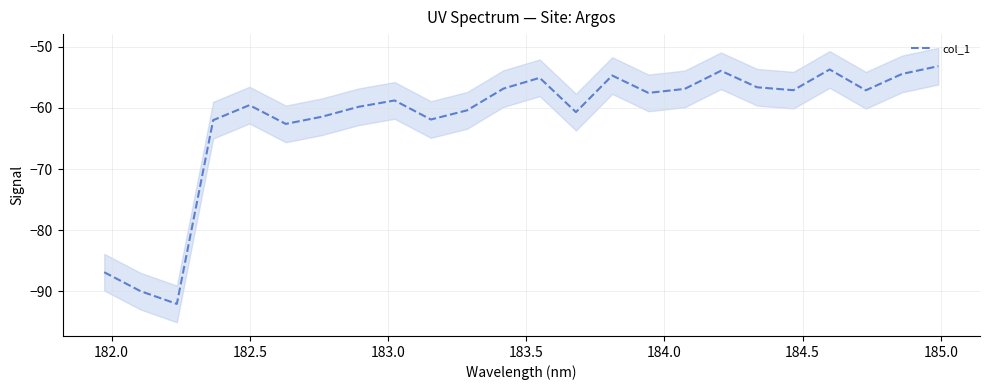

Count the number of values greater than -57.

9